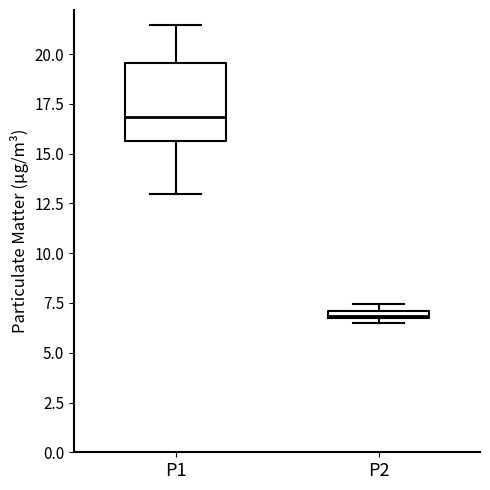

Where is the lower edge of the box for P2 on the y-axis? The values are not printed on the chart, so give them approximately, as read against the axis.

6.5